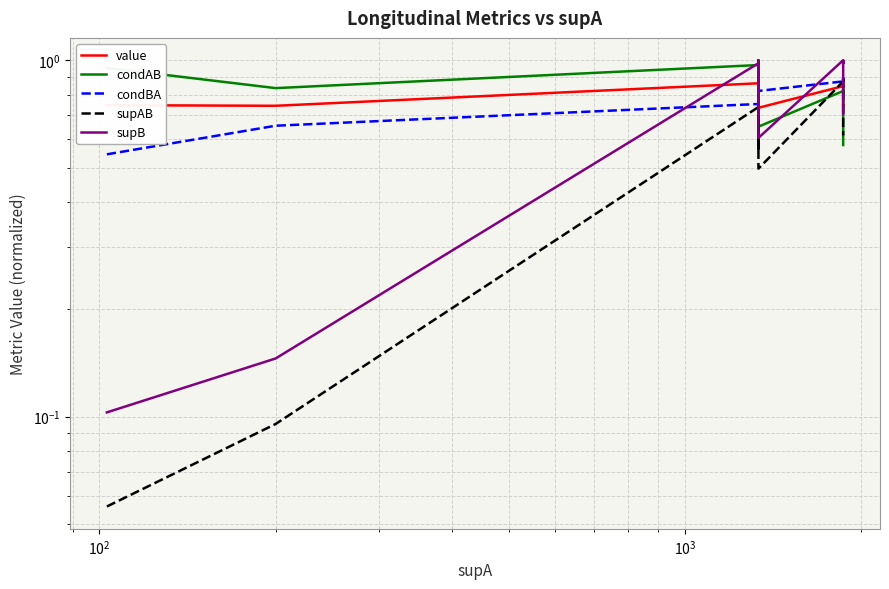

True or false: supAB and supB cross at least once.

False